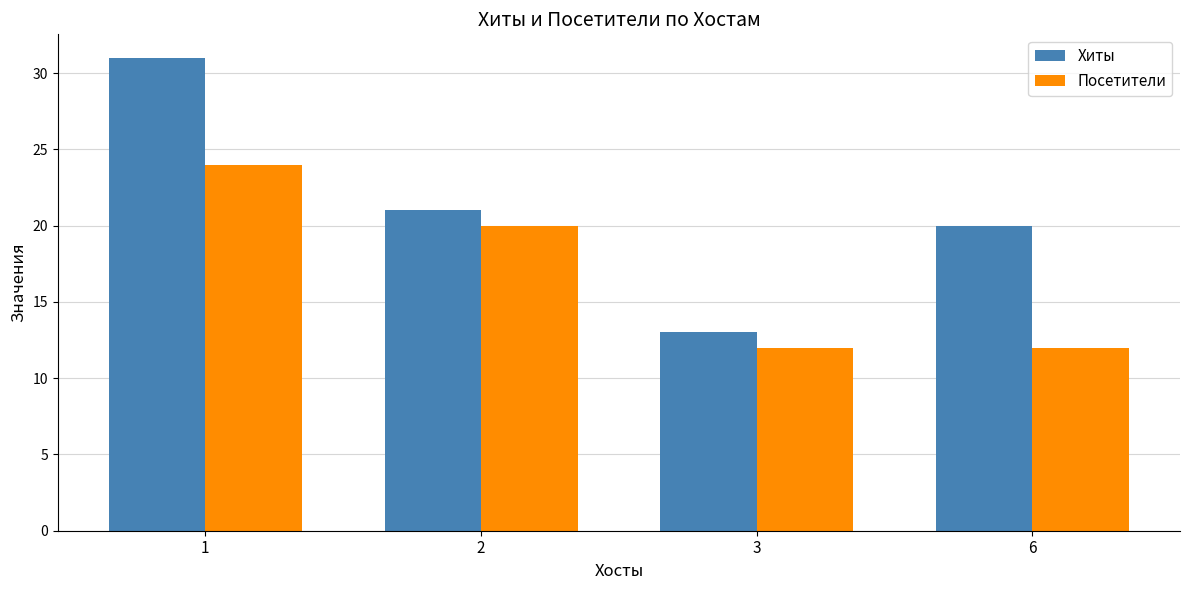

What is the smallest value displayed?

12